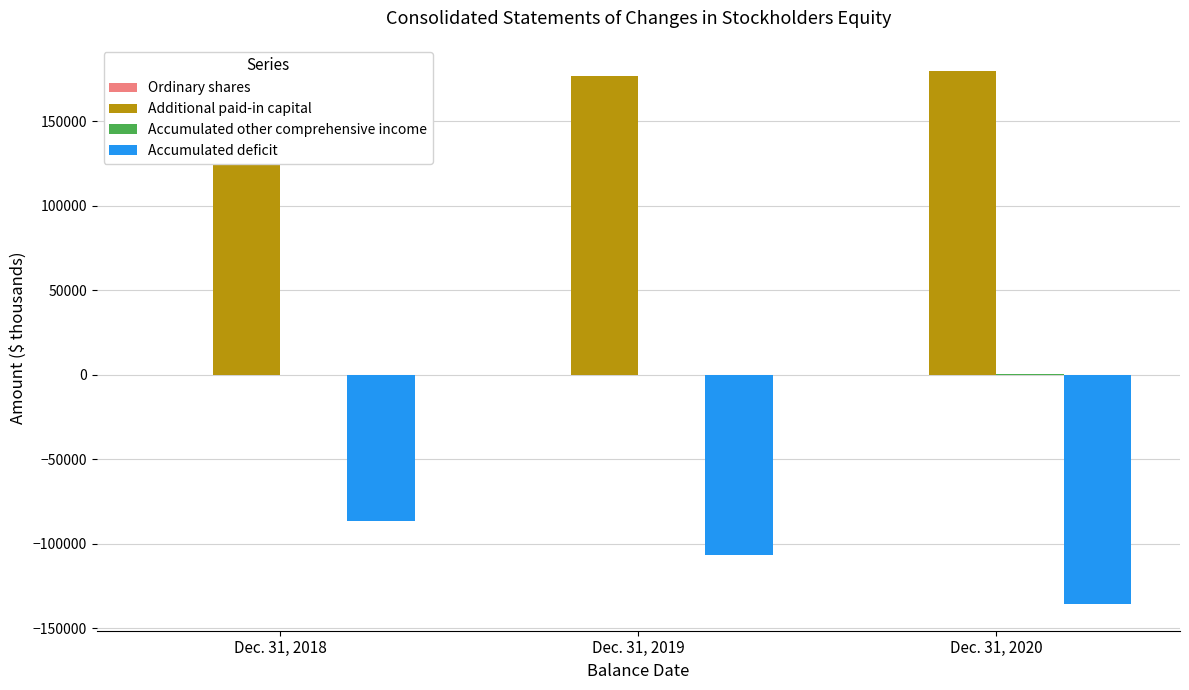

Which has a higher value, Dec. 31, 2018 or Dec. 31, 2020?

Dec. 31, 2018